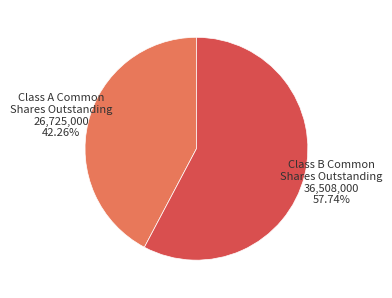

Is there any slice that represents more than half of the pie?

Yes